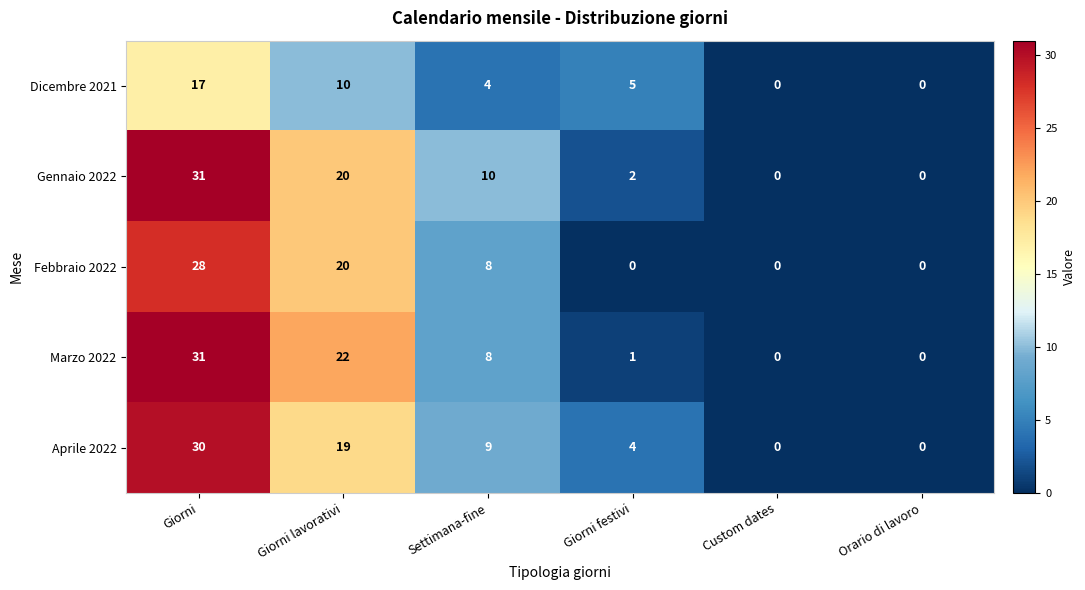

How many values in Gennaio 2022 are above zero?

4